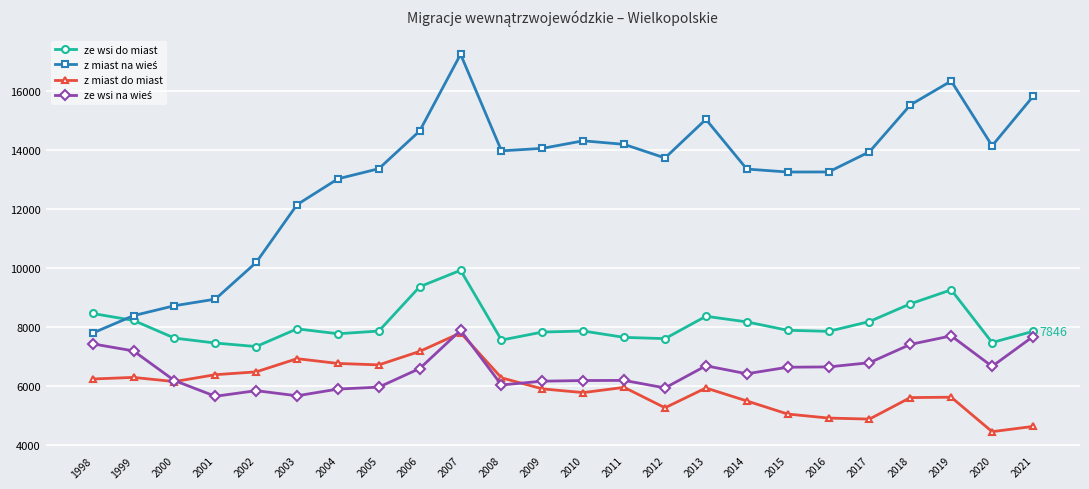

What is the average value of the ze wsi do miast series?

8091